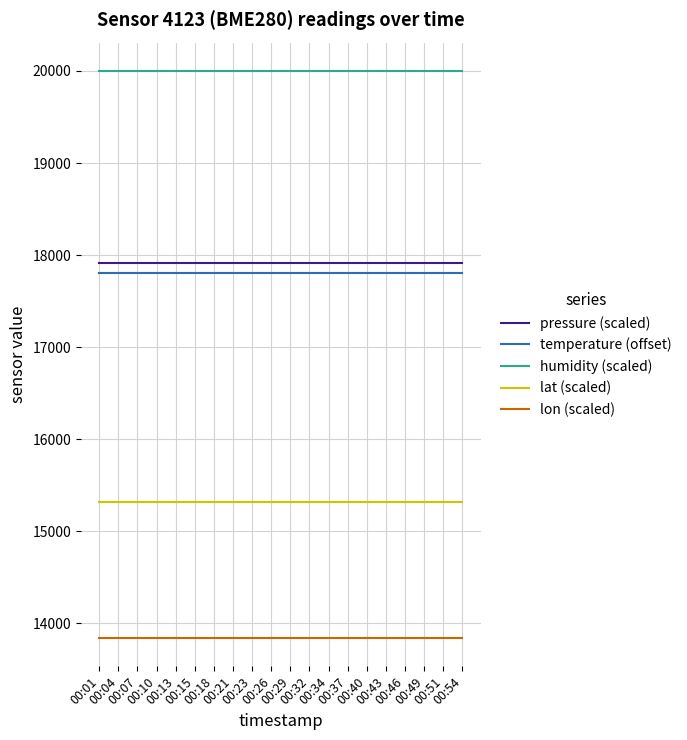

What is the average value of the temperature (offset) series?

17805.5